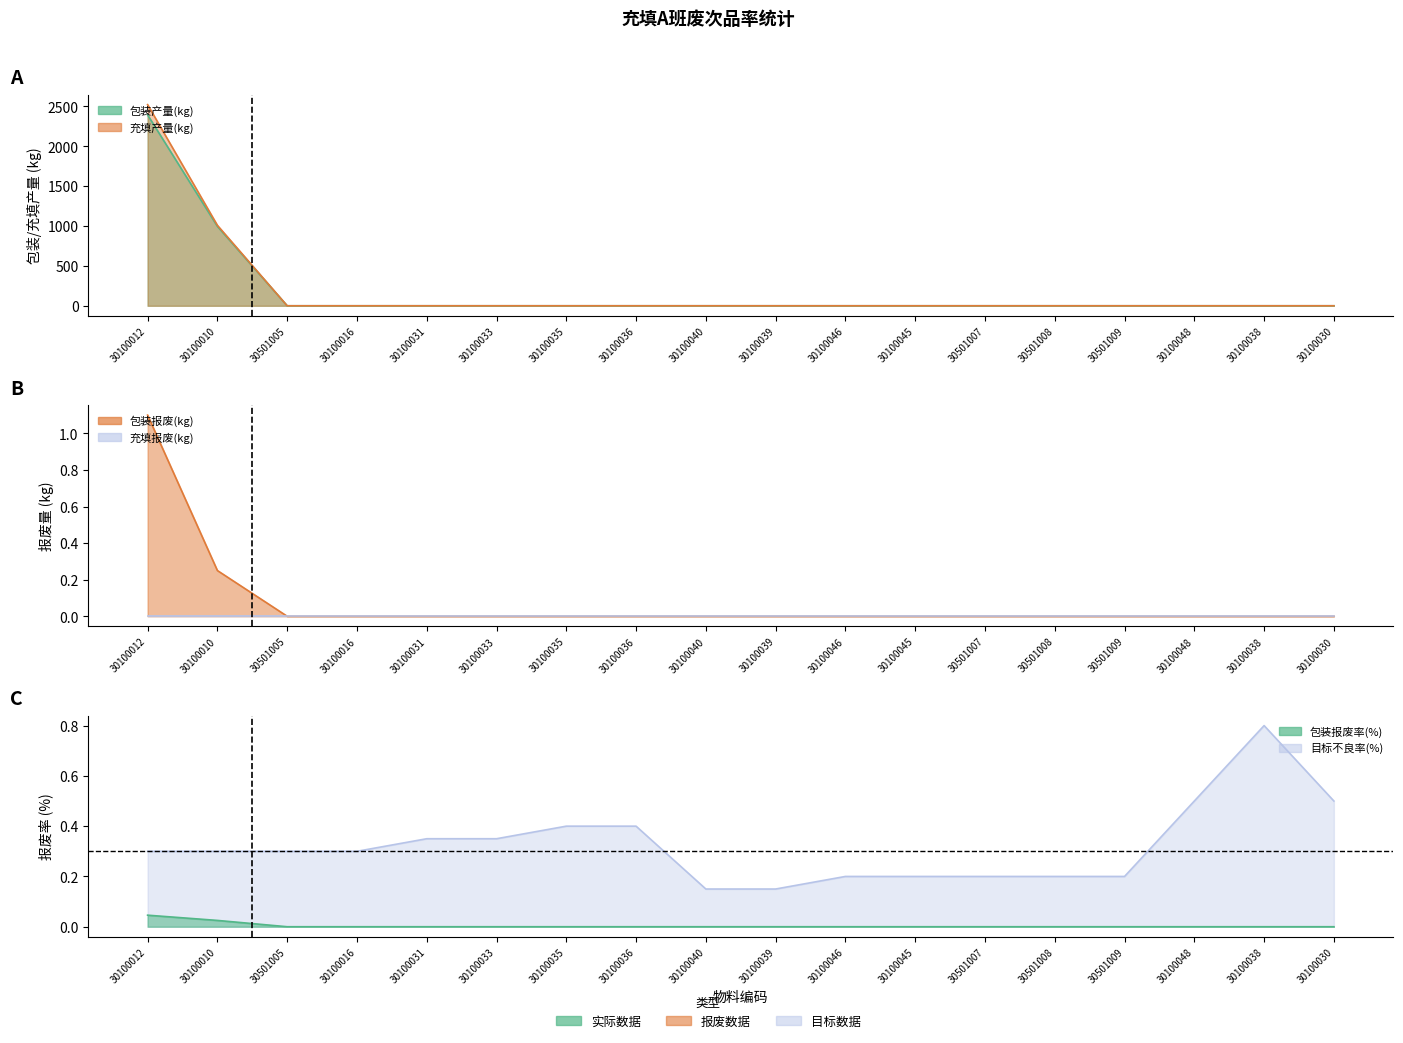

True or false: 包装报废率(%) has a value of 0.0 at 30501007.

True